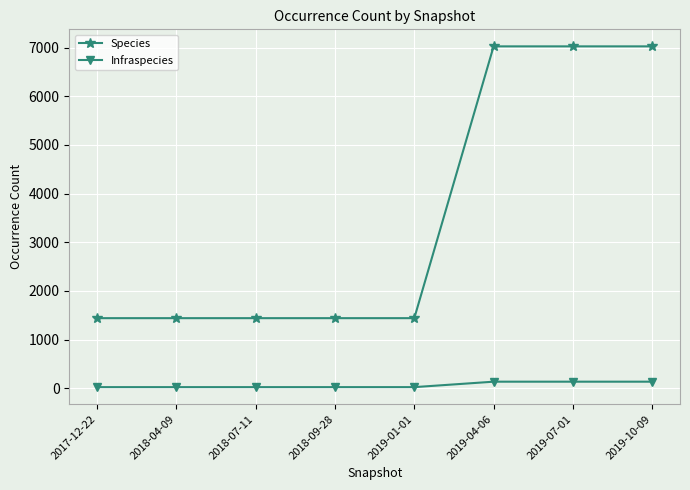

What position from the left is 2019-10-09?

8